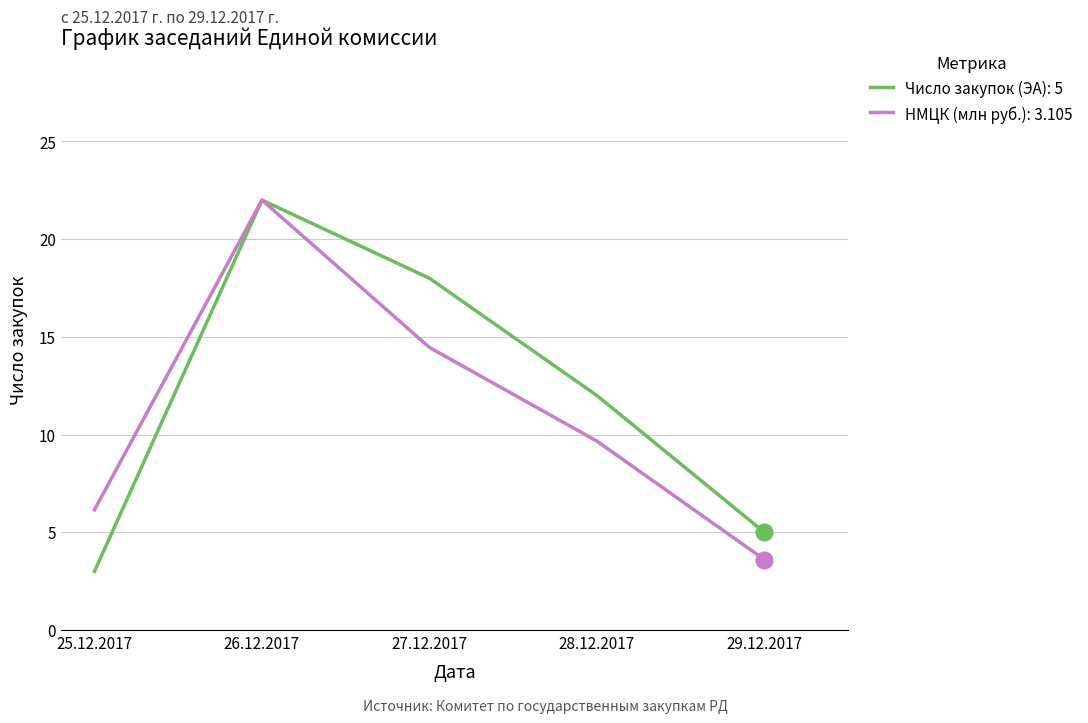

What are all the series names shown in the legend?

Число закупок (ЭА): 5, НМЦК (млн руб.): 3.105